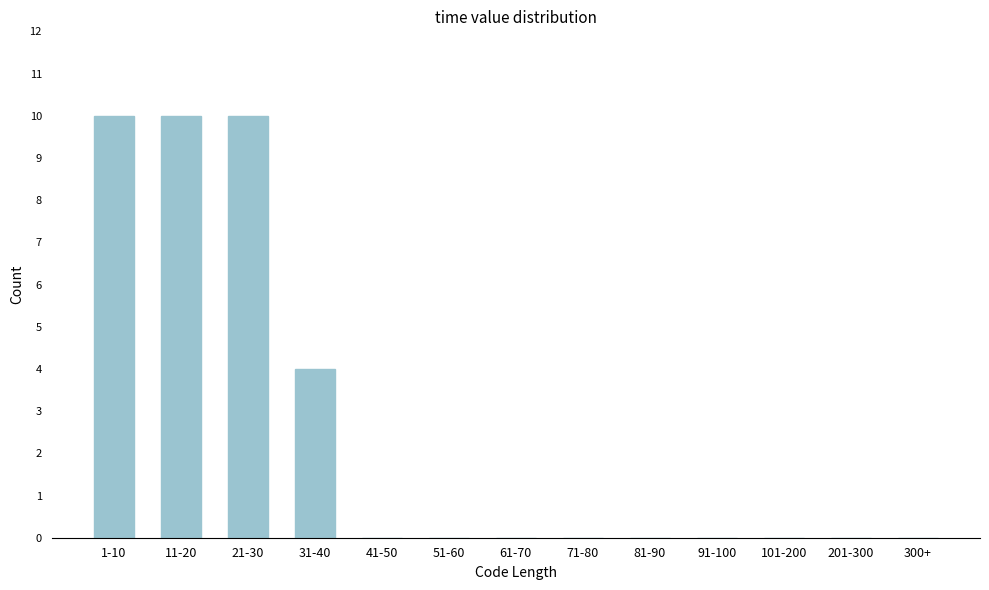

Reading right to left, transcribe all the data shown in this chart.

300+=0	201-300=0	101-200=0	91-100=0	81-90=0	71-80=0	61-70=0	51-60=0	41-50=0	31-40=4	21-30=10	11-20=10	1-10=10